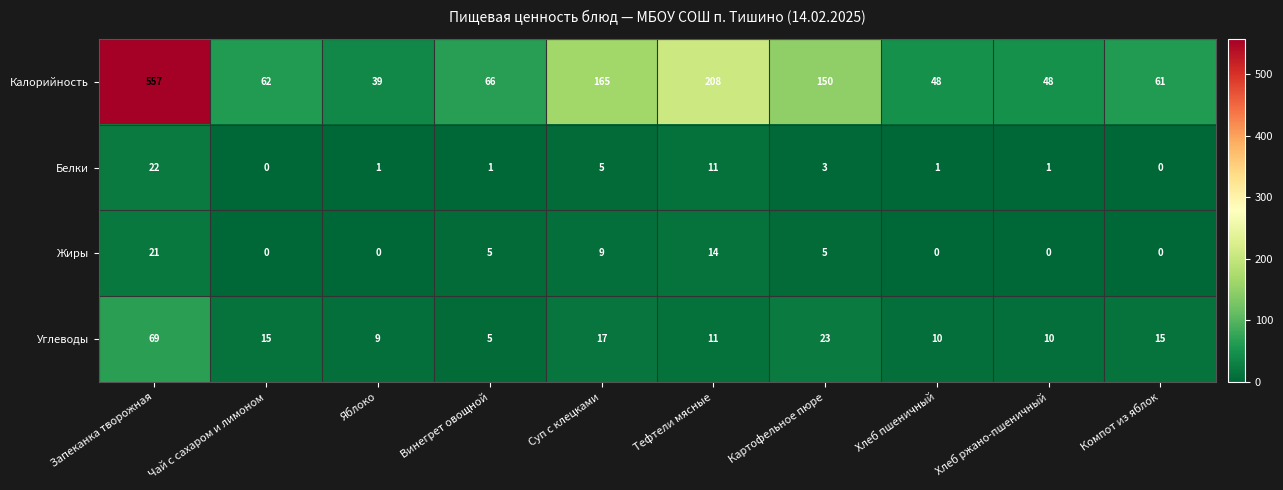

What is the lowest value of the Углеводы series?

5